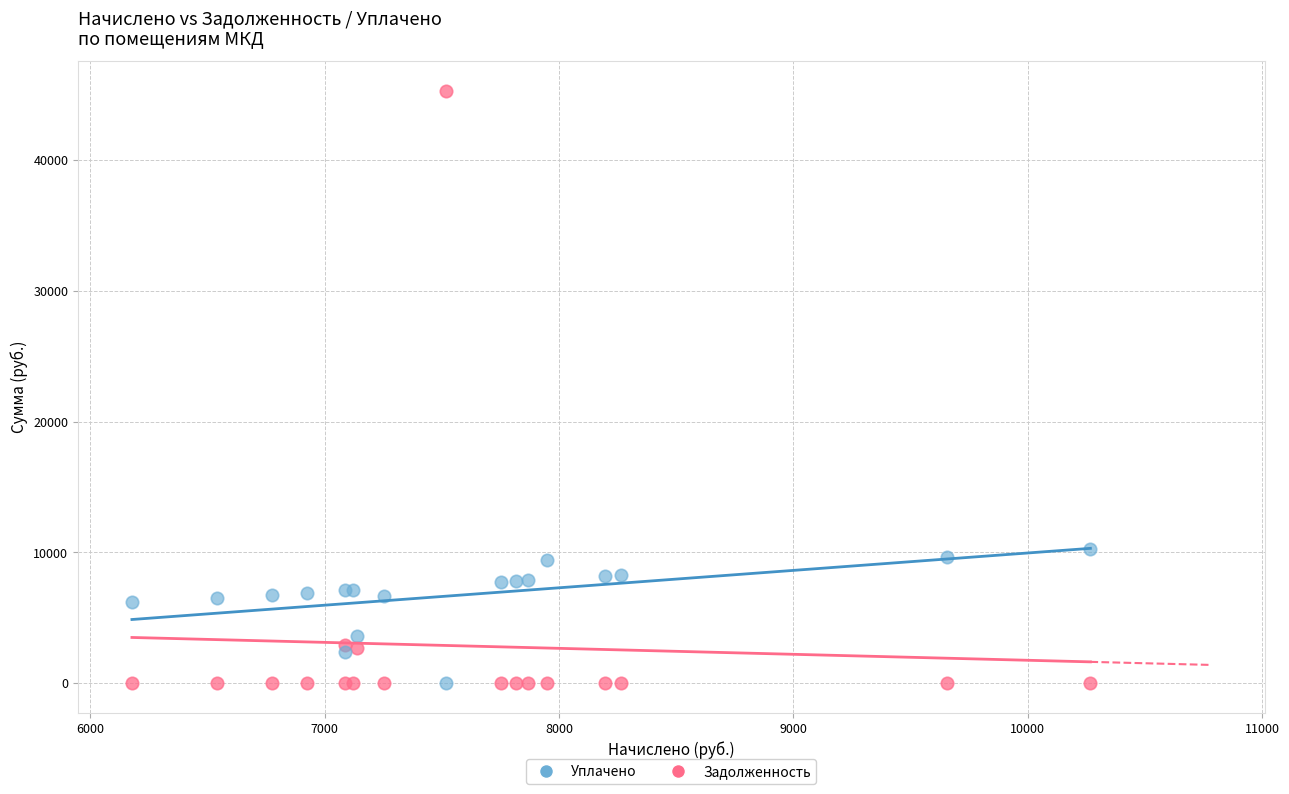

What is the X range (max minus min) for the scatter plot?

4090.3